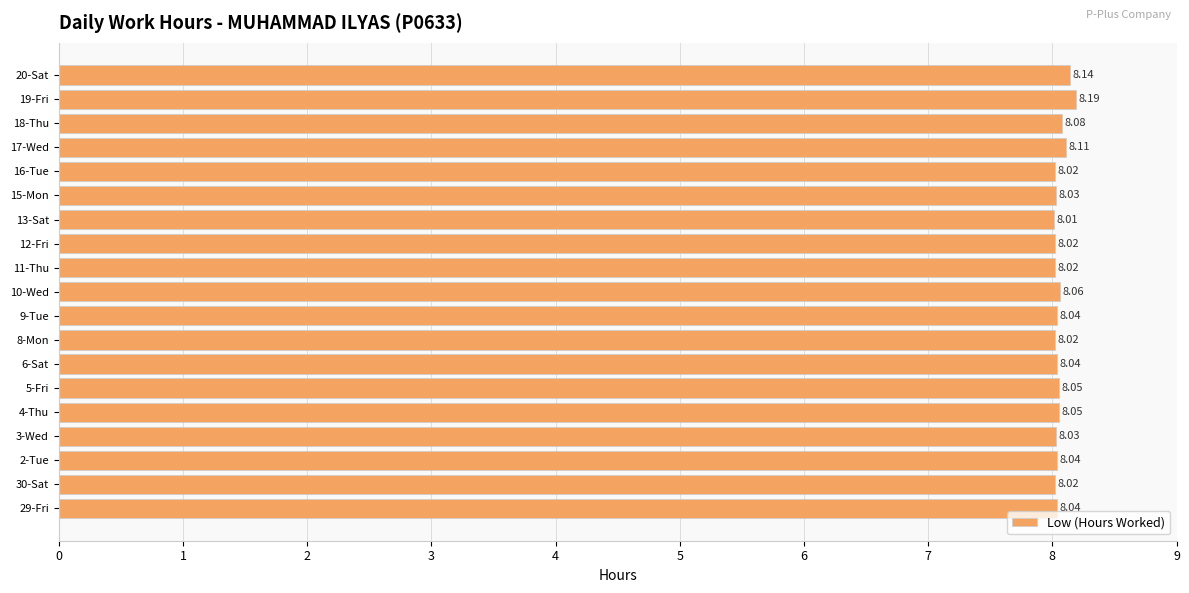

Approximately how many times larger is the value at 8-Mon compared to 17-Wed?

1.0